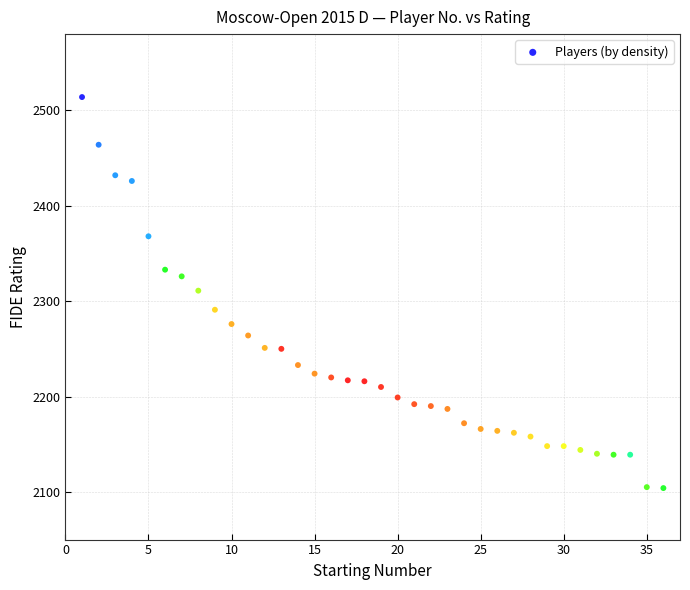

What is the range of X values (max minus min)?

35